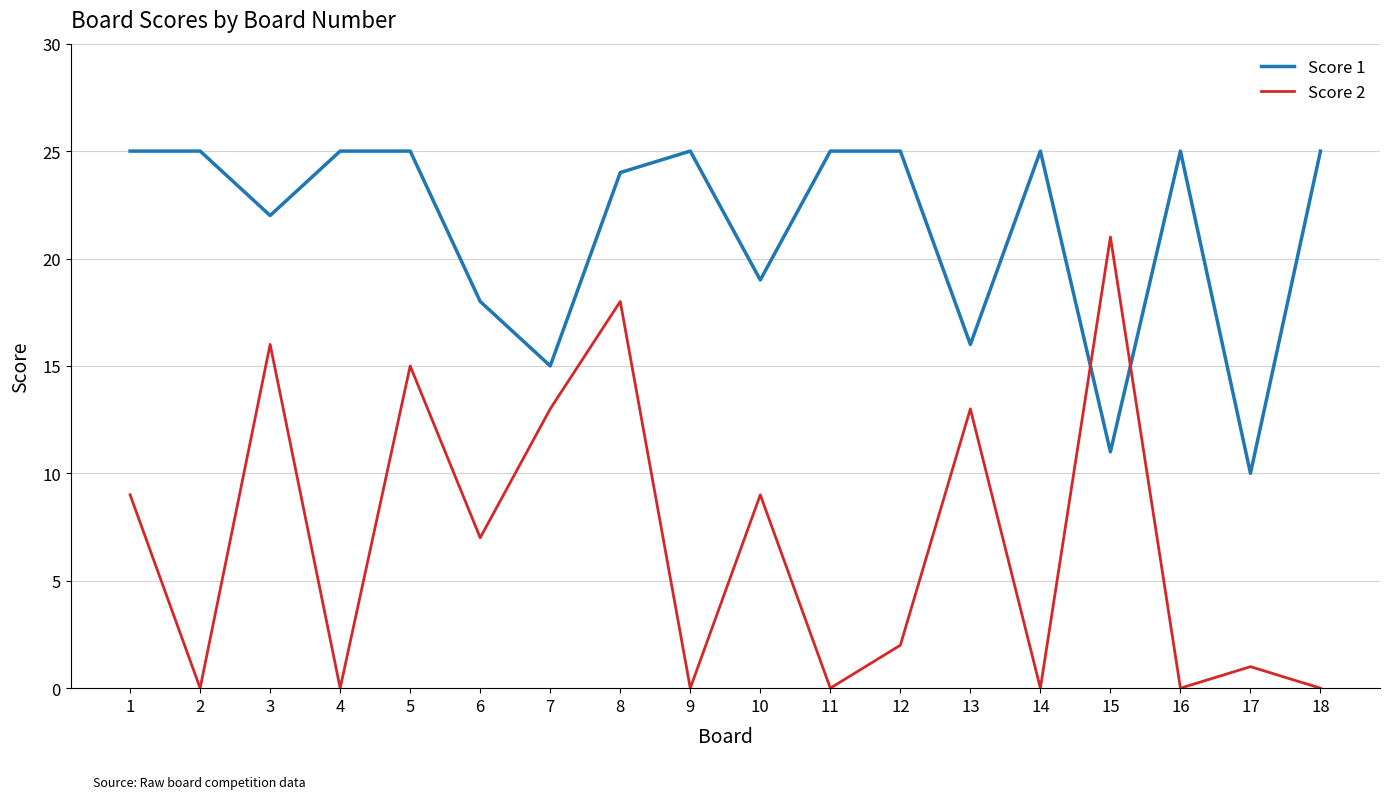

The Score 1 series shows 11 at 15. True or false?

True